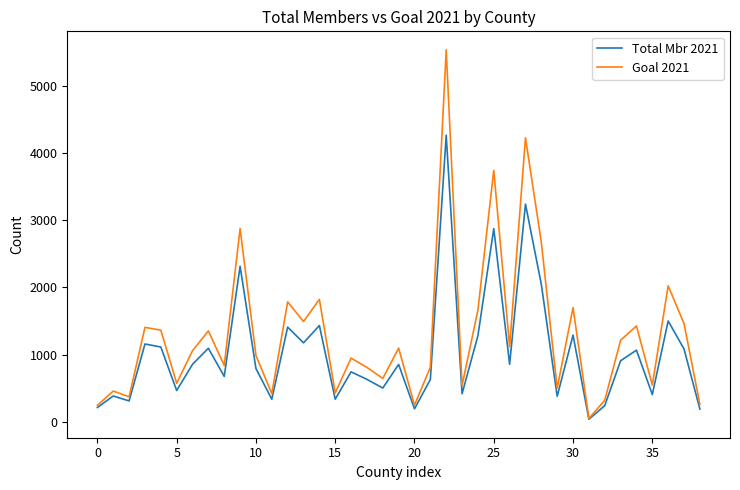

Which series has the widest spread of values?

Goal 2021